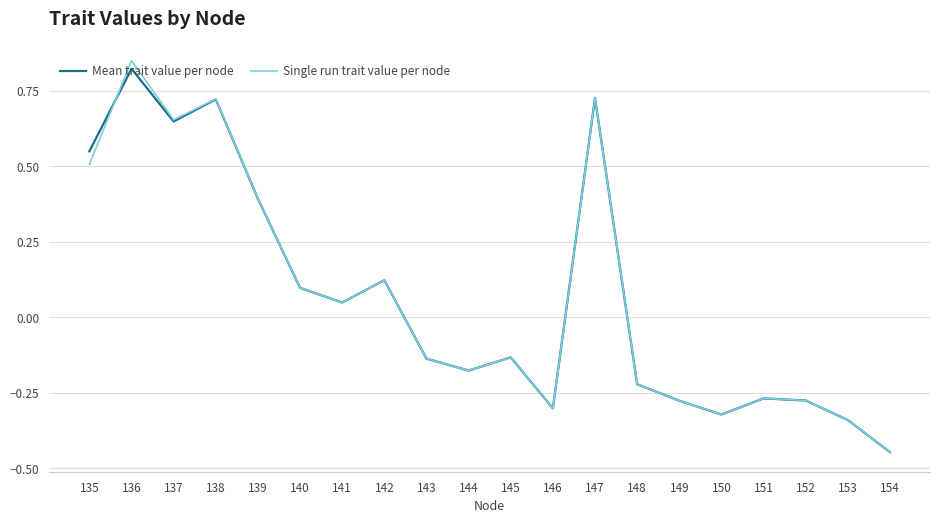

Where does the Mean trait value per node series first go above 0?

135